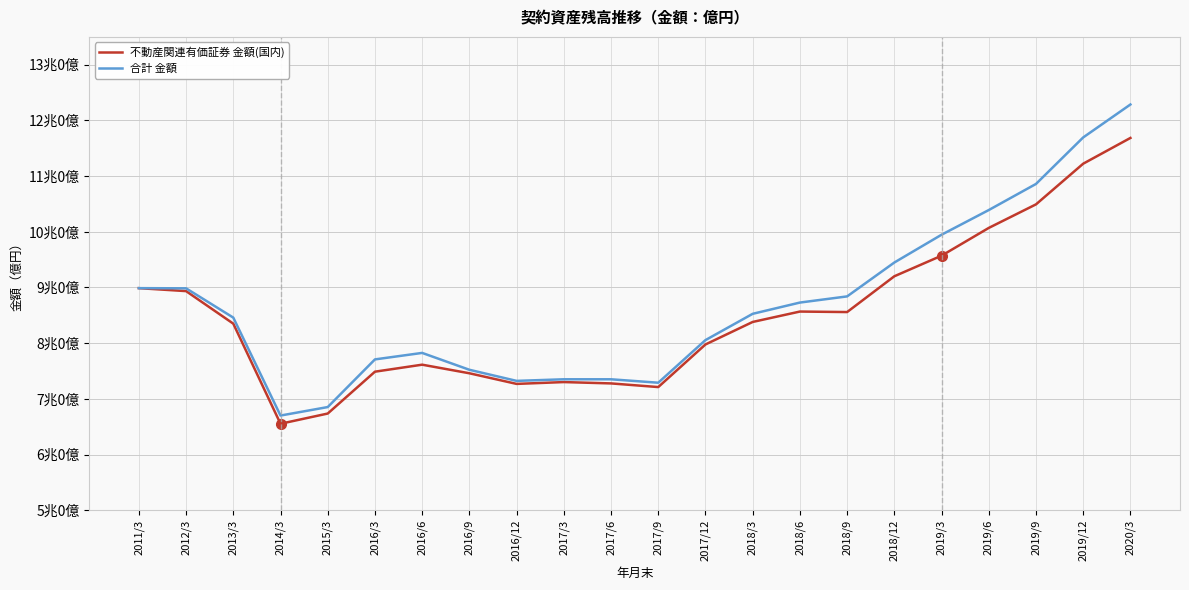

Is it true that 合計 金額 equals 33562.6 at 2016/12?

False